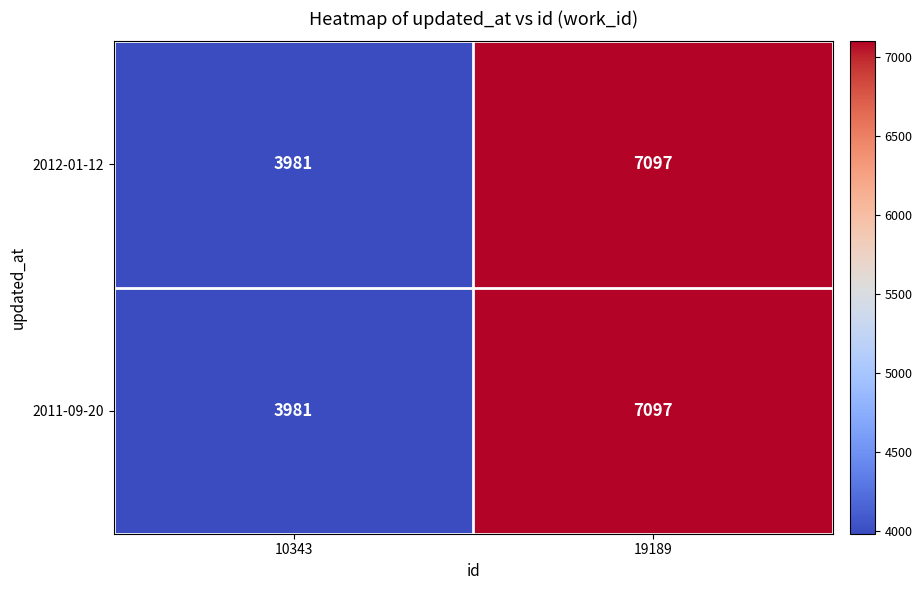

The 2012-01-12 series shows 12577 at 19189. True or false?

False